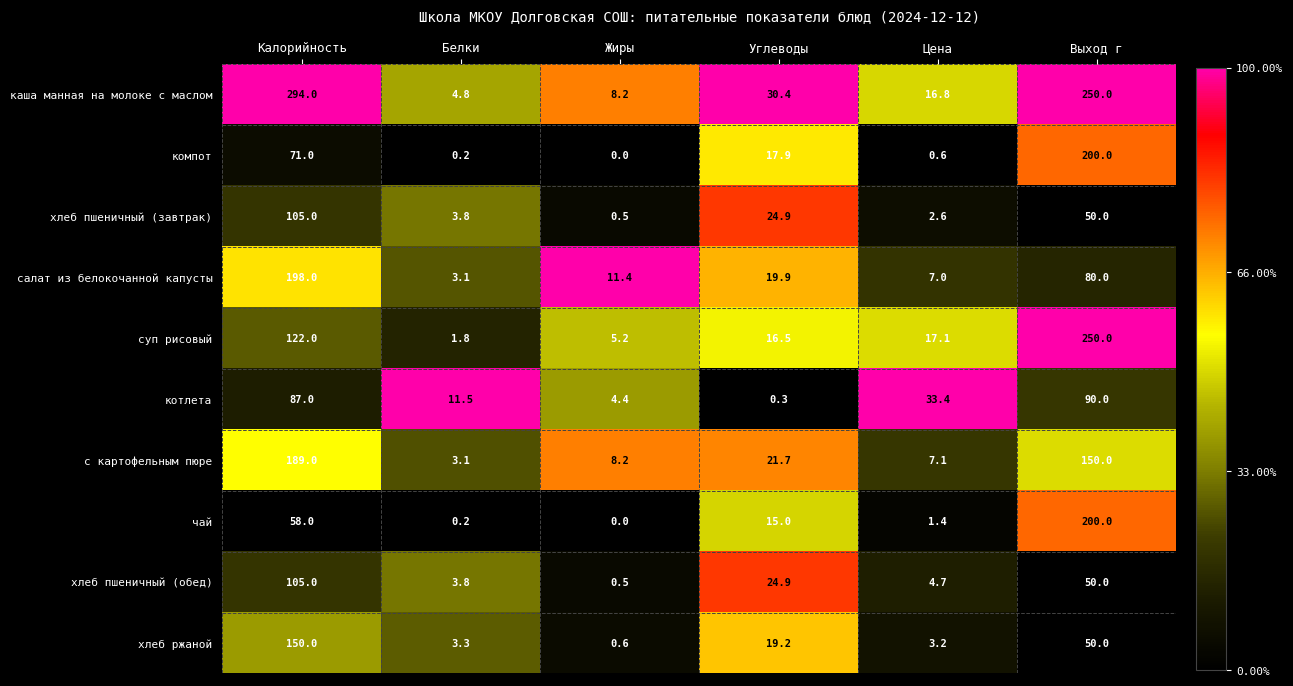

The value of с картофельным пюре at Белки is 3.1. True or false?

True